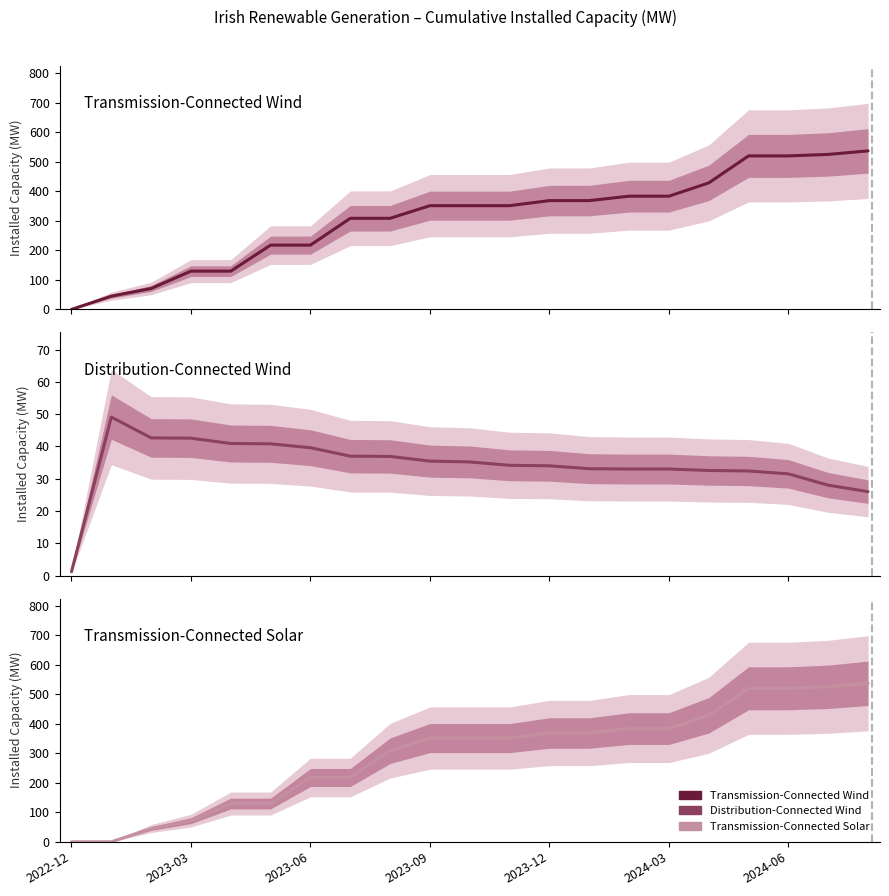

Count the number of data series in this chart.

3